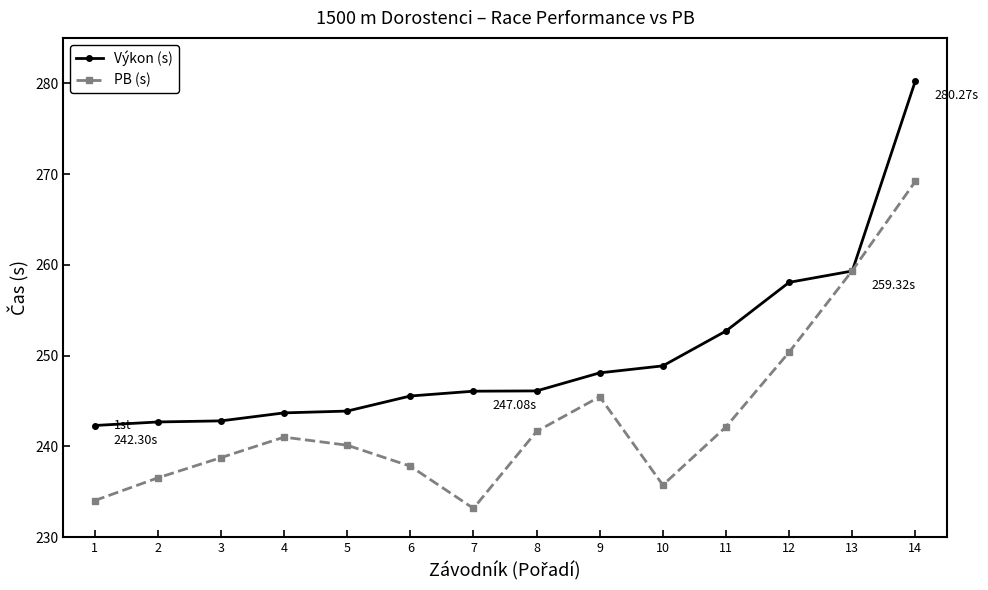

How many lines are shown in the chart?

2